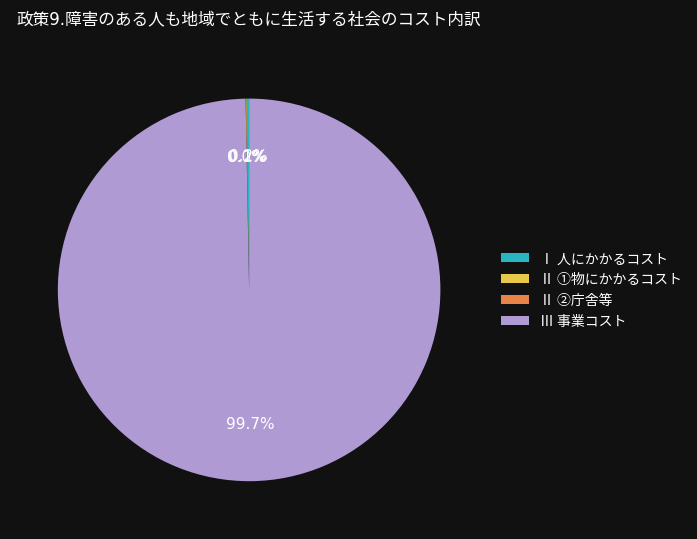

Does any single category account for the majority?

Yes